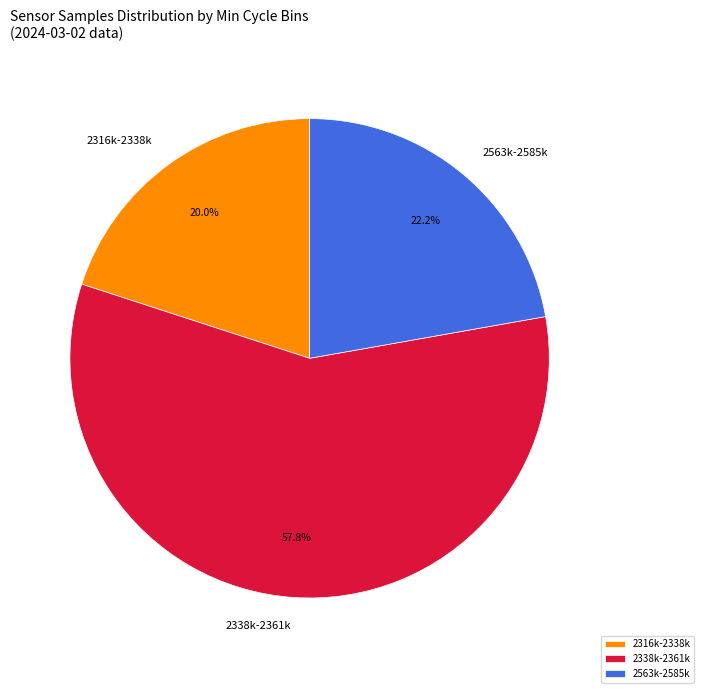

Rank the categories by value from lowest to highest.

2316k-2338k, 2563k-2585k, 2338k-2361k